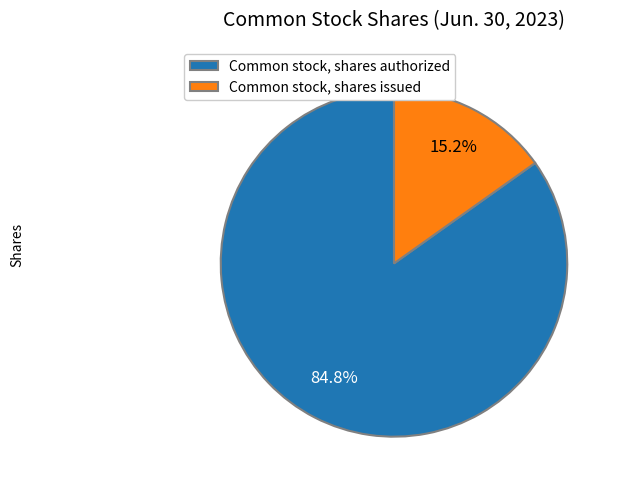

Is it true that Common stock, shares issued is 4% of the pie?

False